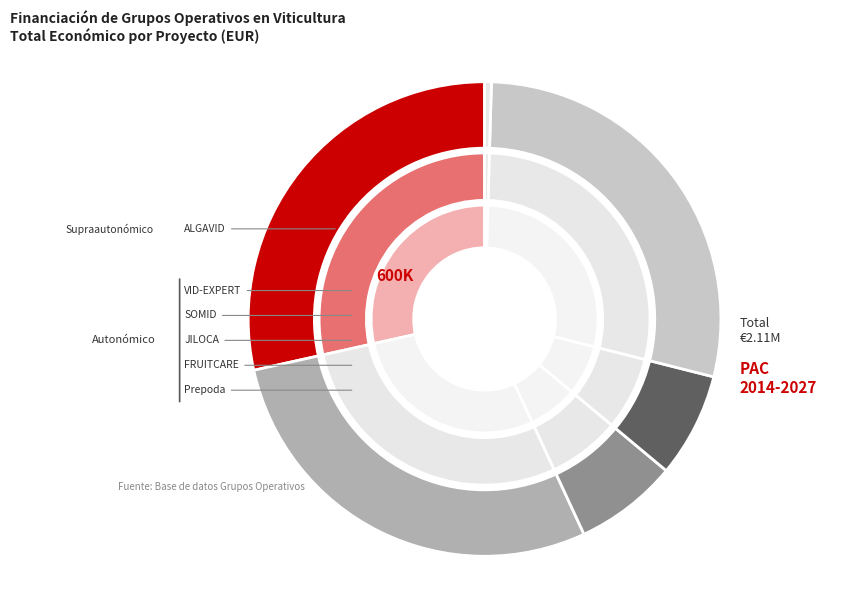

Does FRUITCARE account for over 50% of the chart?

No